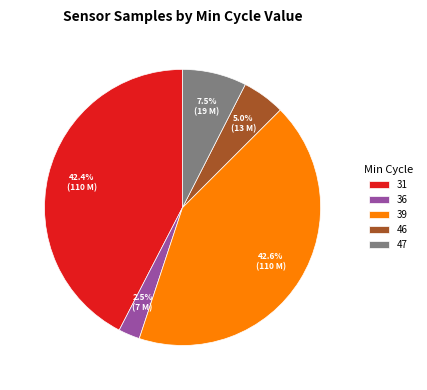

Is there any slice that represents more than half of the pie?

No